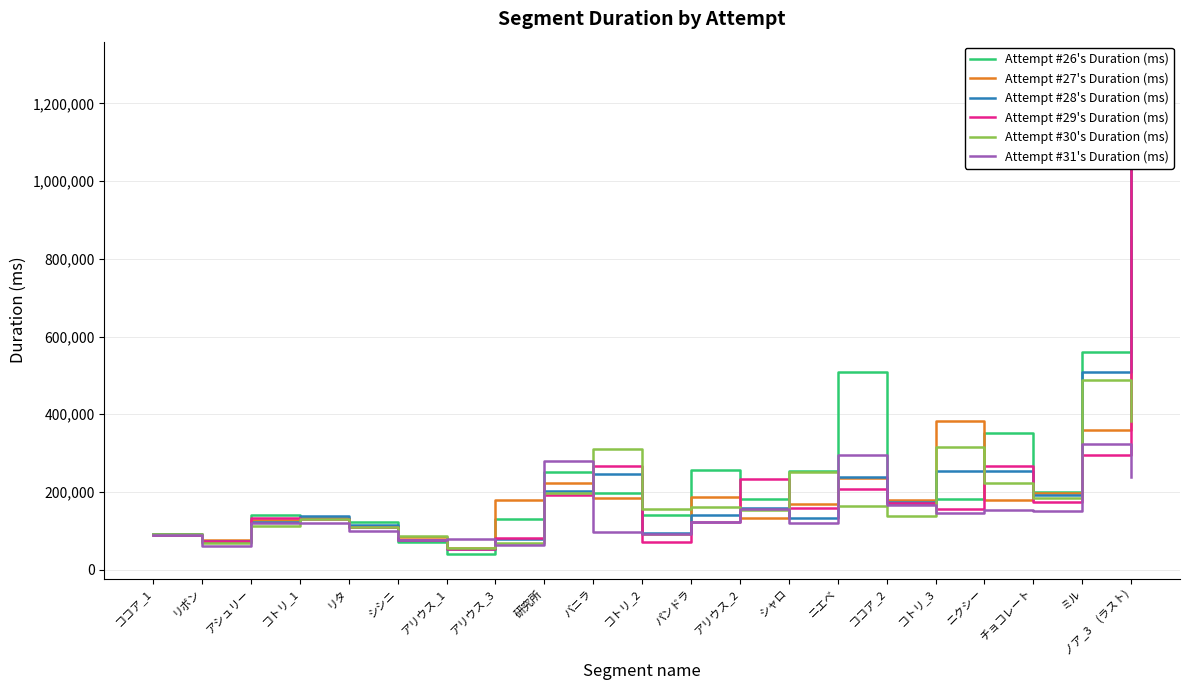

How many categories are shown in the chart?

21